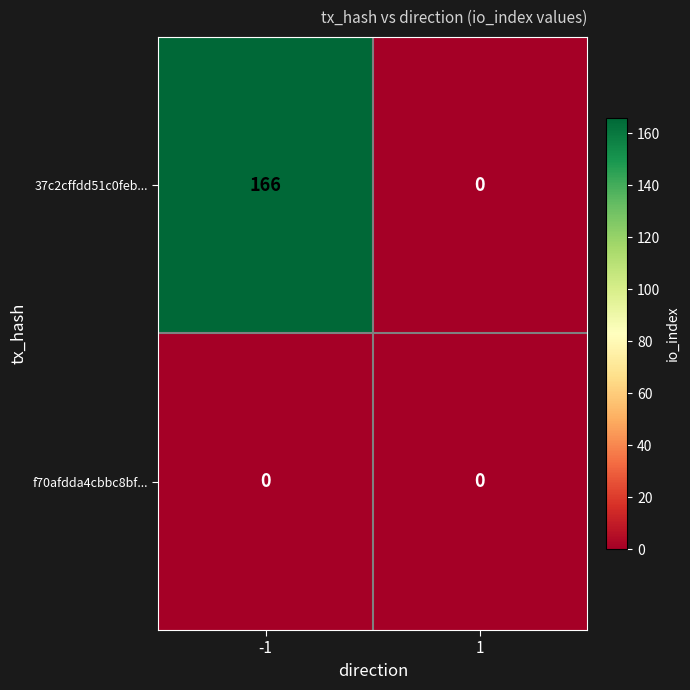

What is the sum of all 37c2cffdd51c0feb... values?

166